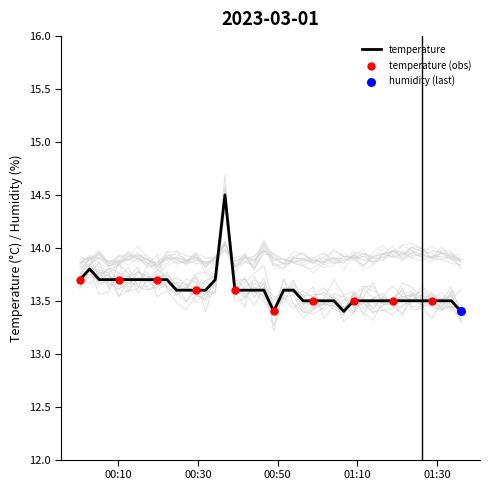

What is the ratio of the value at 2023-03-01T01:31:08 to the value at 2023-03-01T00:12:27?

1.0